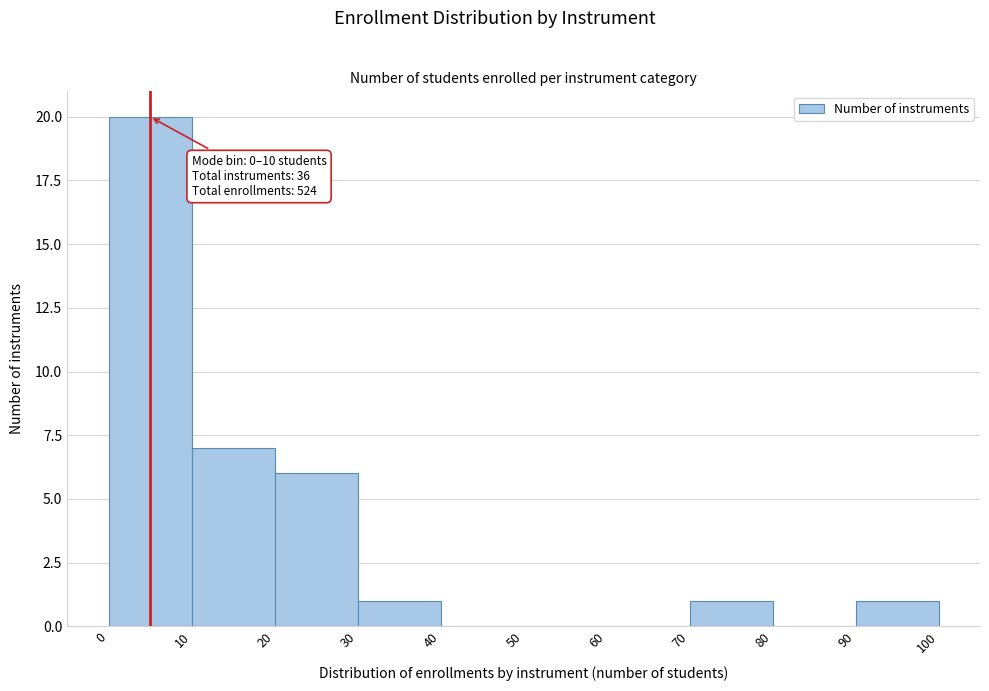

Over which range of the x-axis is the bar tallest?

0 to 10